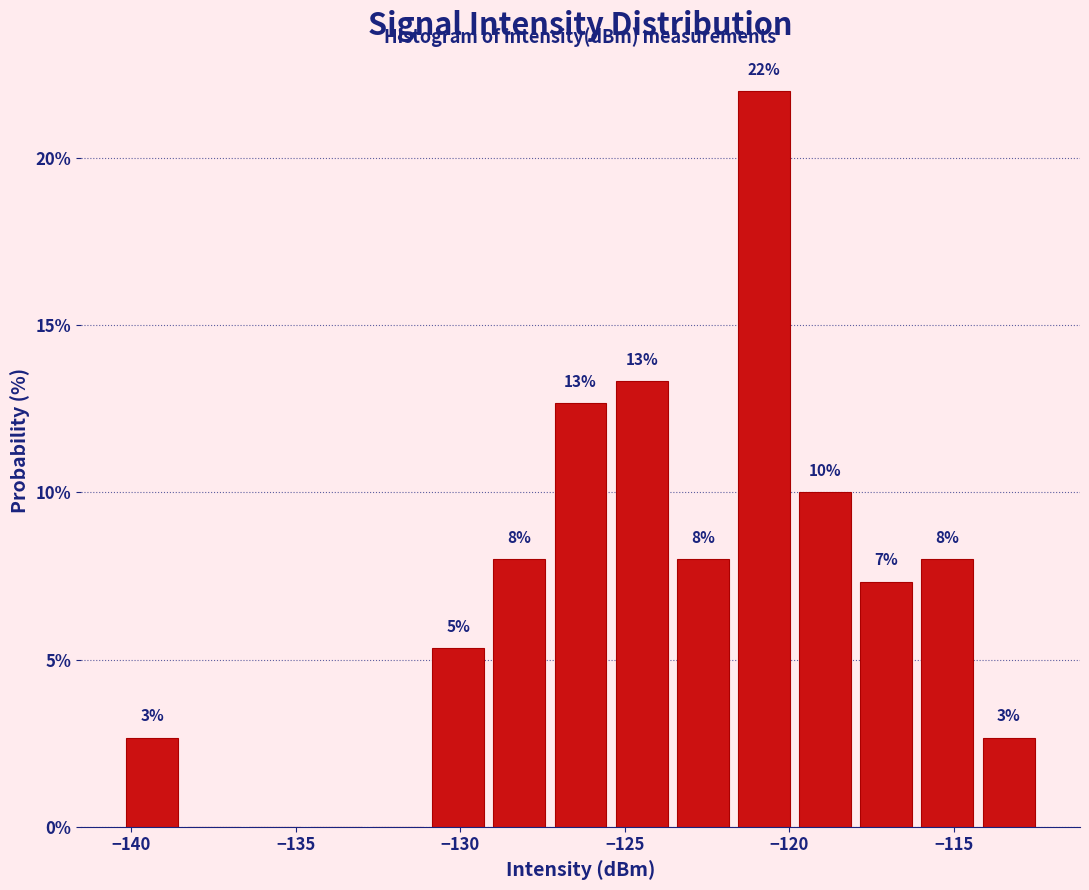

Around what value on the x-axis is the tallest bar? Give the approximate position of its centre, as read against the axis.

-121.0